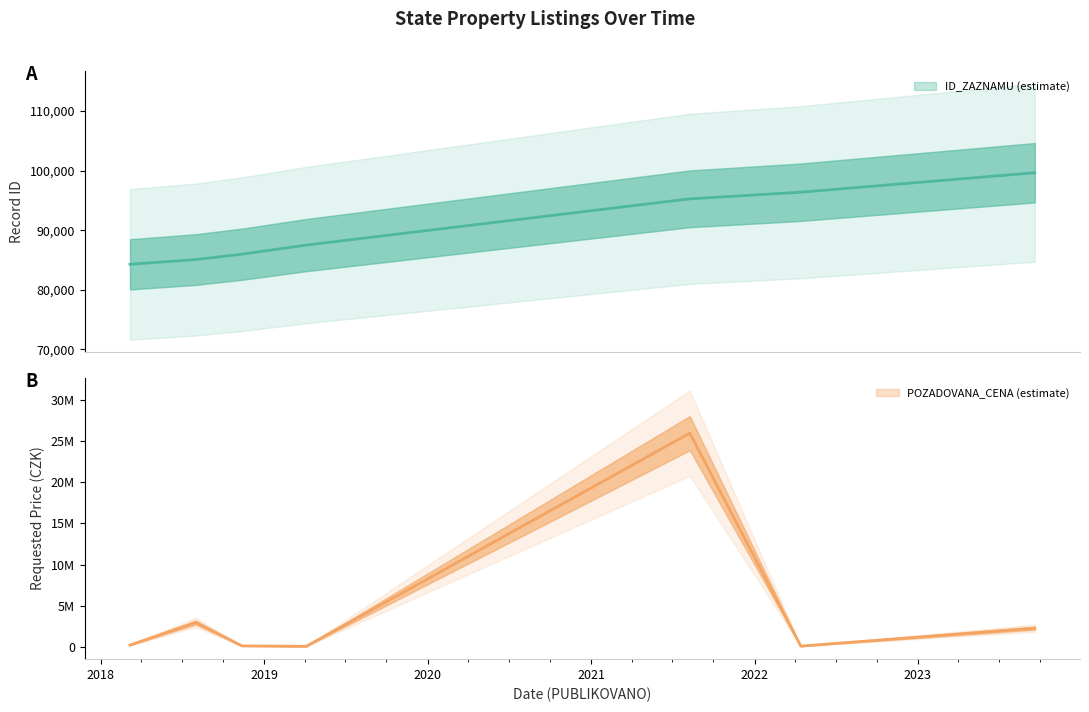

What is the label of the 2nd point from the right?

2022-04-14